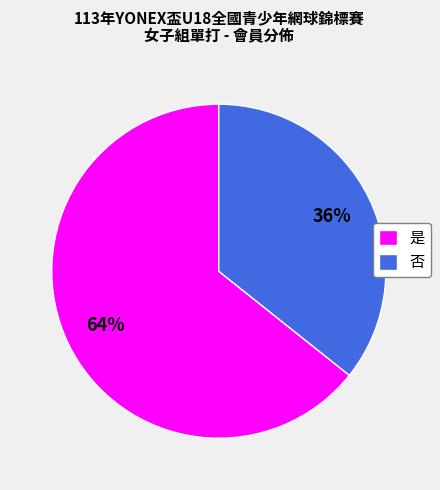

Is it true that 是 is 53% of the pie?

False